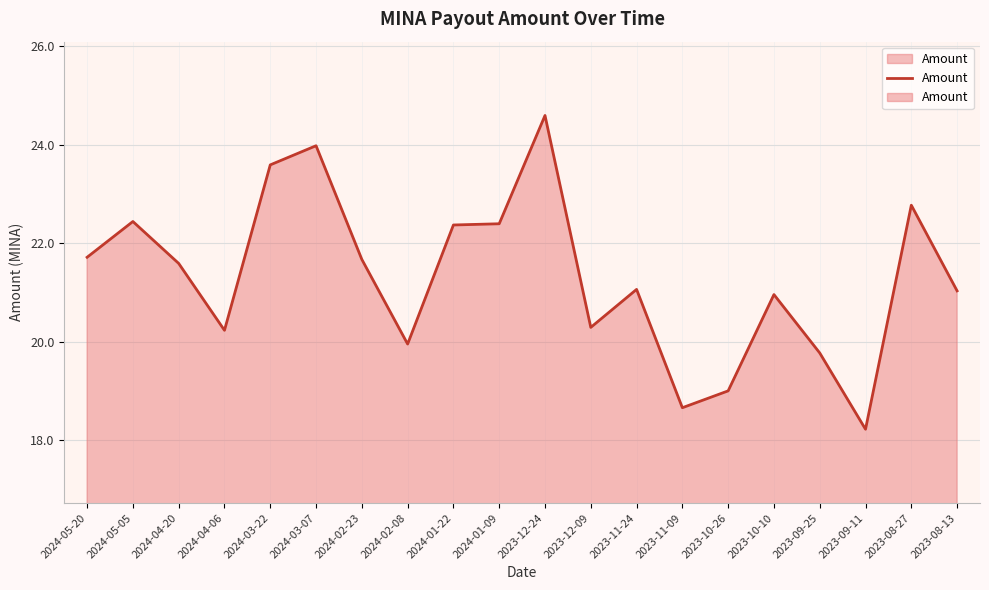

Rank the categories by value from lowest to highest.

2023-09-11, 2023-11-09, 2023-10-26, 2023-09-25, 2024-02-08, 2024-04-06, 2023-12-09, 2023-10-10, 2023-08-13, 2023-11-24, 2024-04-20, 2024-02-23, 2024-05-20, 2024-01-22, 2024-01-09, 2024-05-05, 2023-08-27, 2024-03-22, 2024-03-07, 2023-12-24